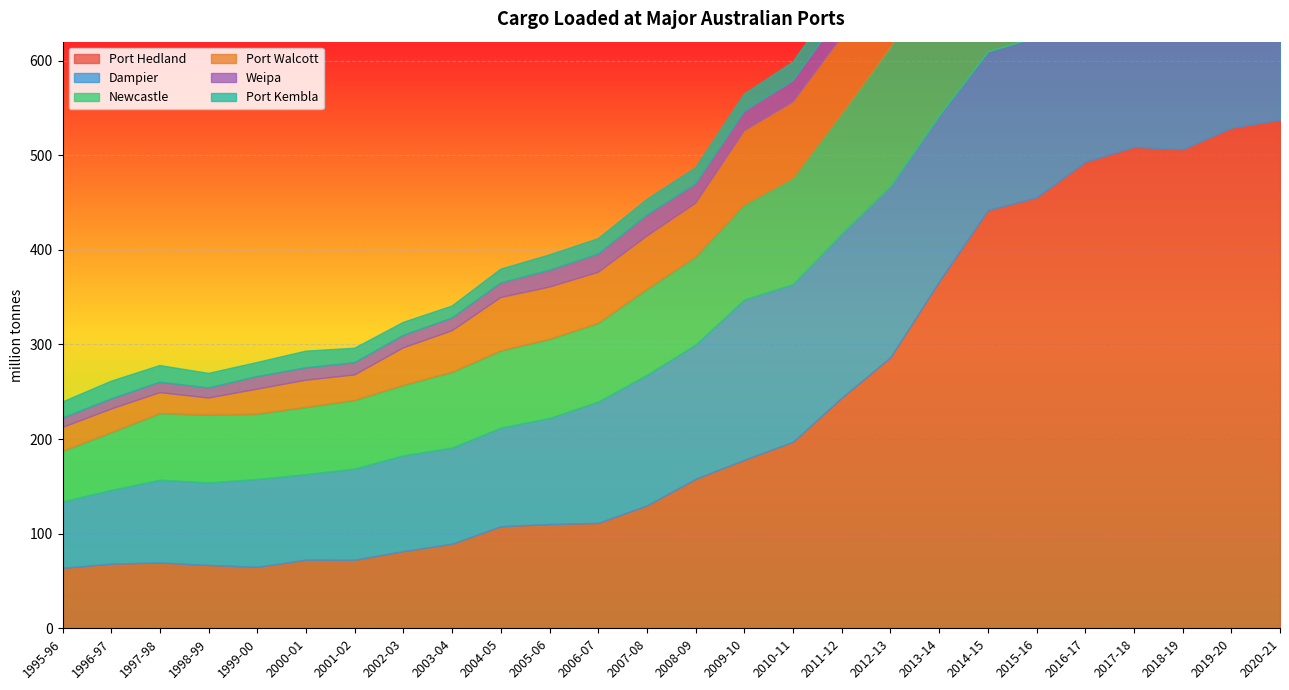

What is the difference between the highest and lowest values at 2019-20?

520.3